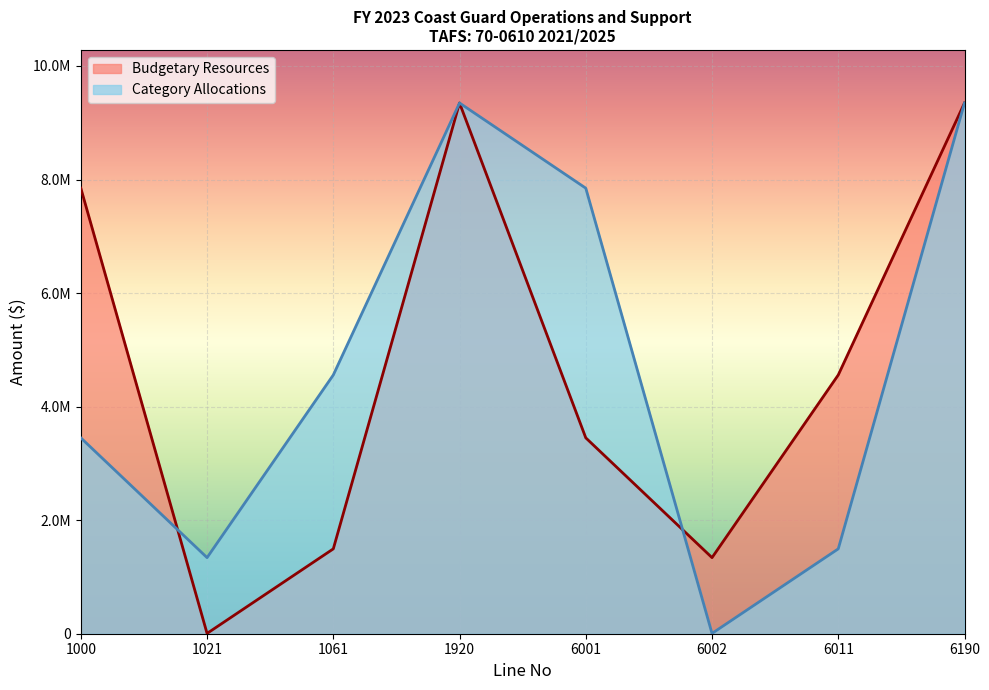

What is the sum of all Budgetary Resources values?

37391632